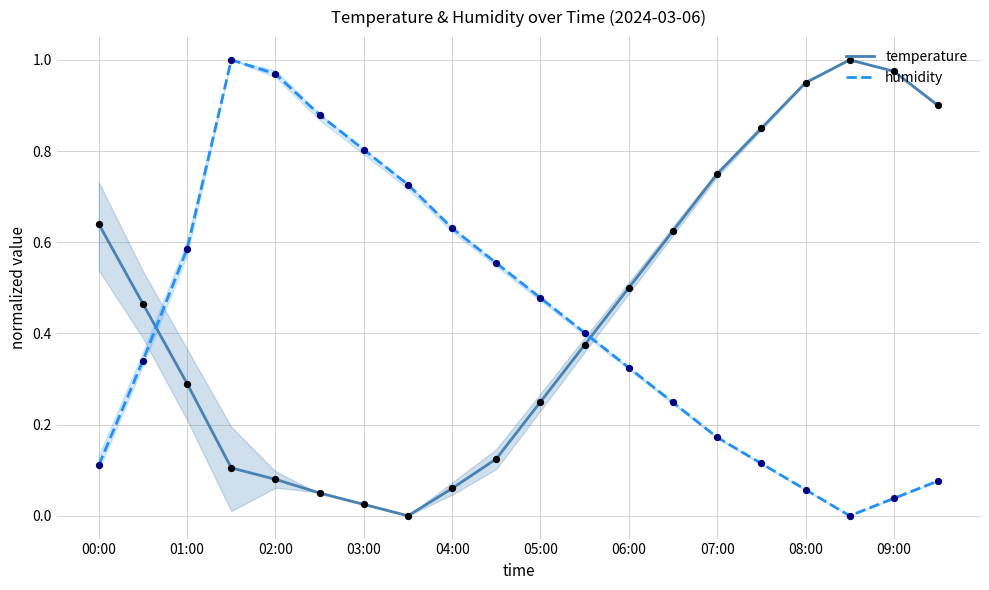

Which series has the largest total across all categories?

temperature